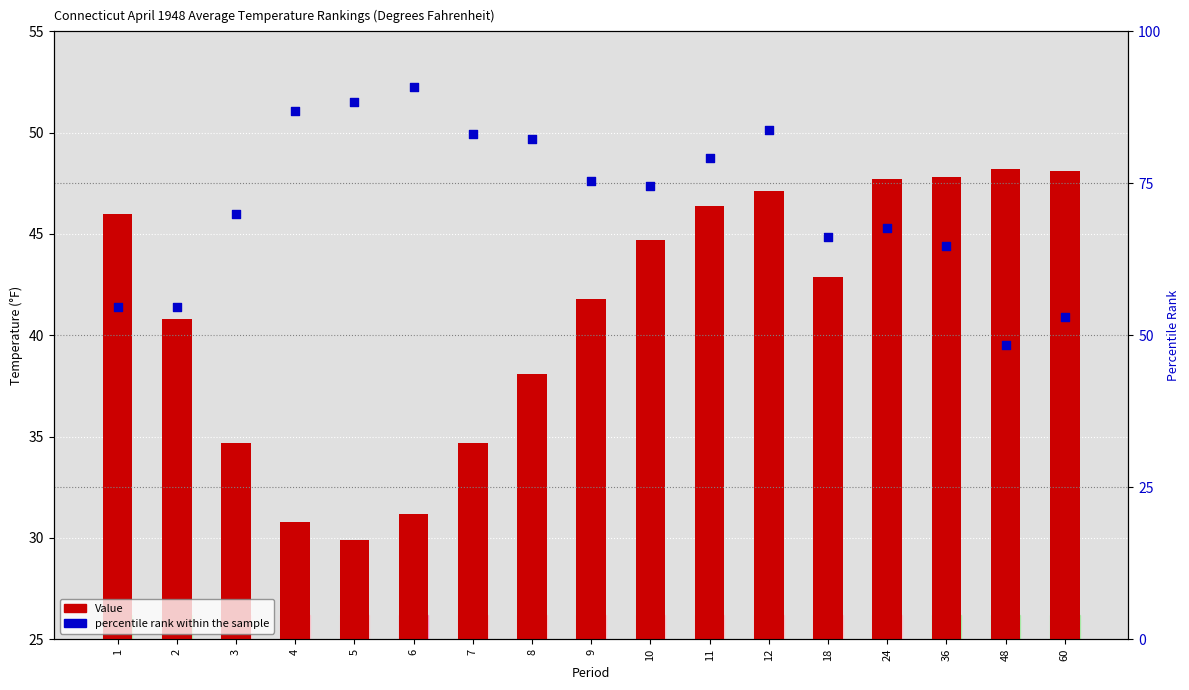

What is the total value across all series at 12?

130.9